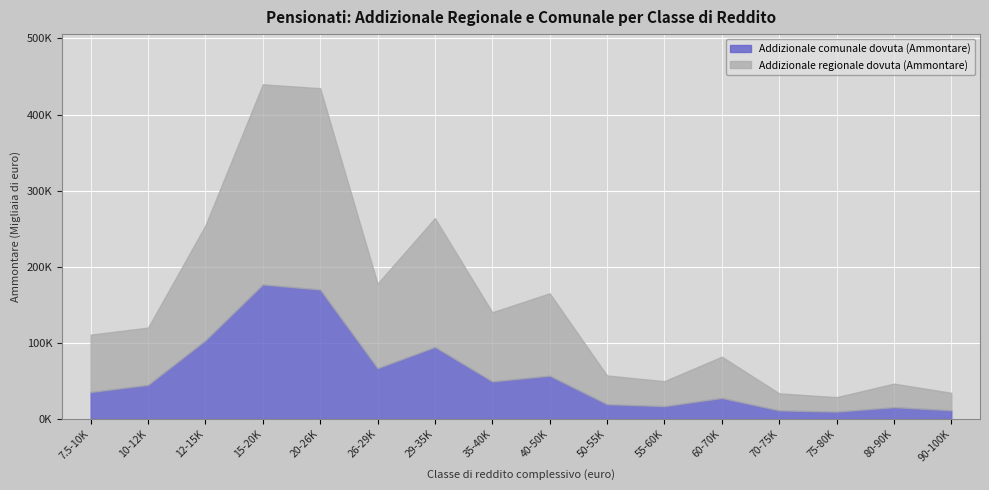

The Addizionale comunale dovuta (Ammontare) series shows 45931 at da 29.000 a 35.000. True or false?

False